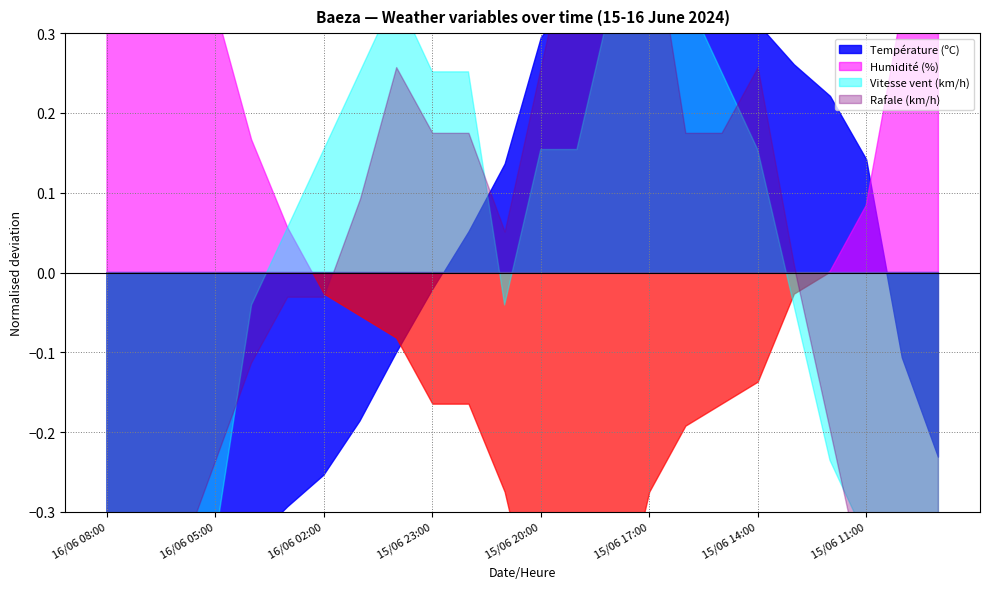

What is the sum of the Rafale (km/h) values at 16/06 01:00 and 16/06 05:00?

44.0